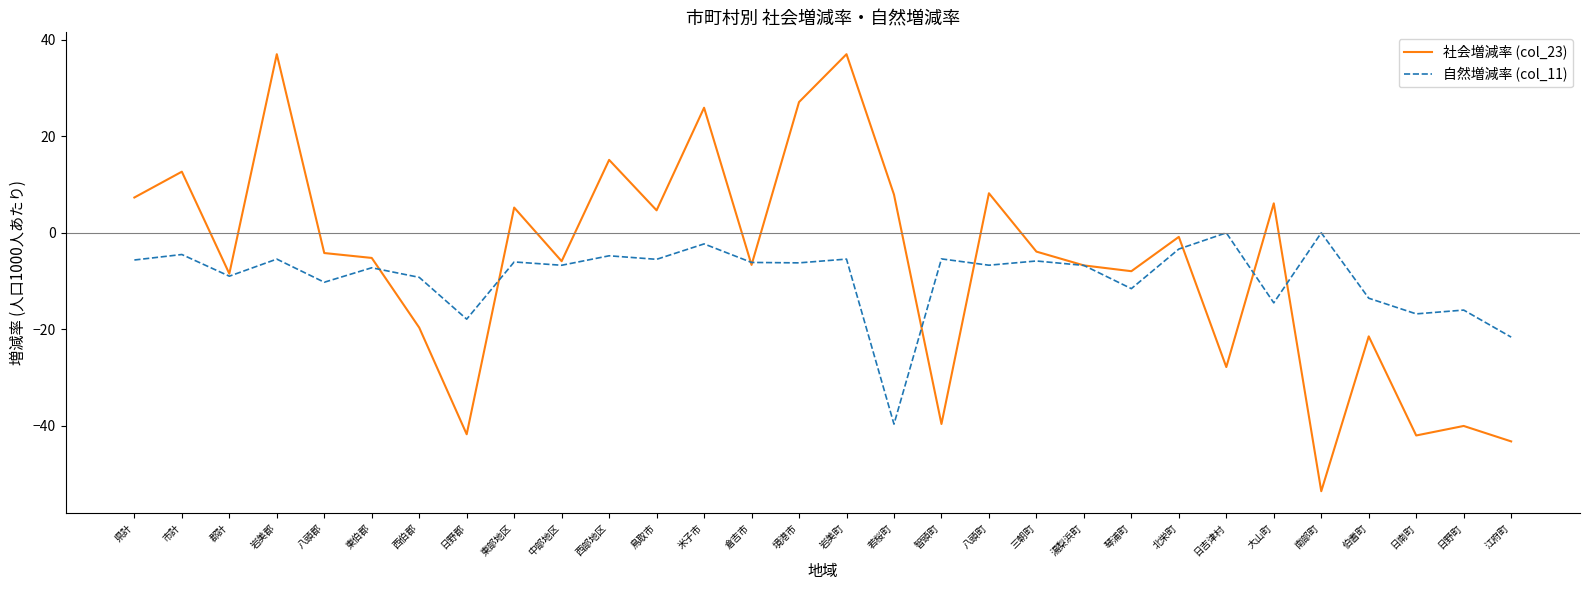

What is the approximate value of 社会増減率 (col_23) at 西部地区?

15.1